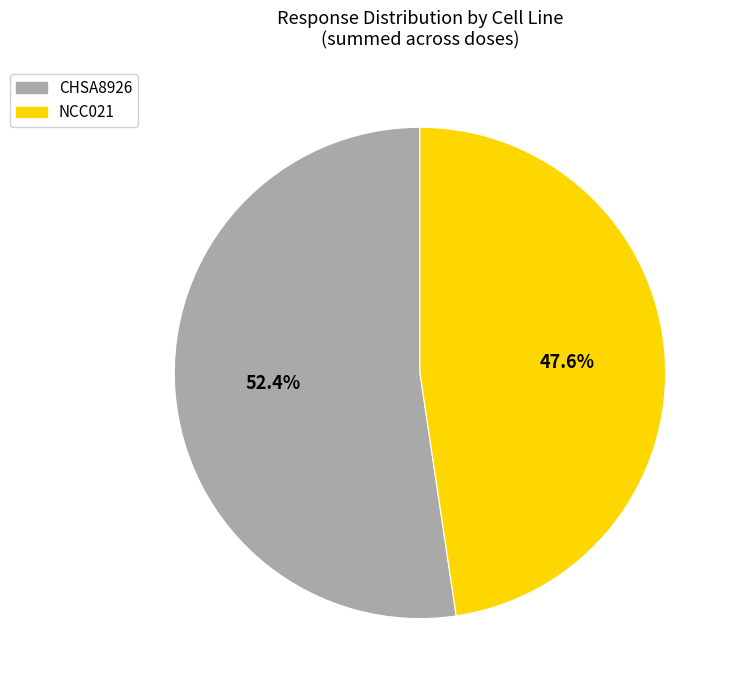

Between CHSA8926 and NCC021, which is larger?

CHSA8926